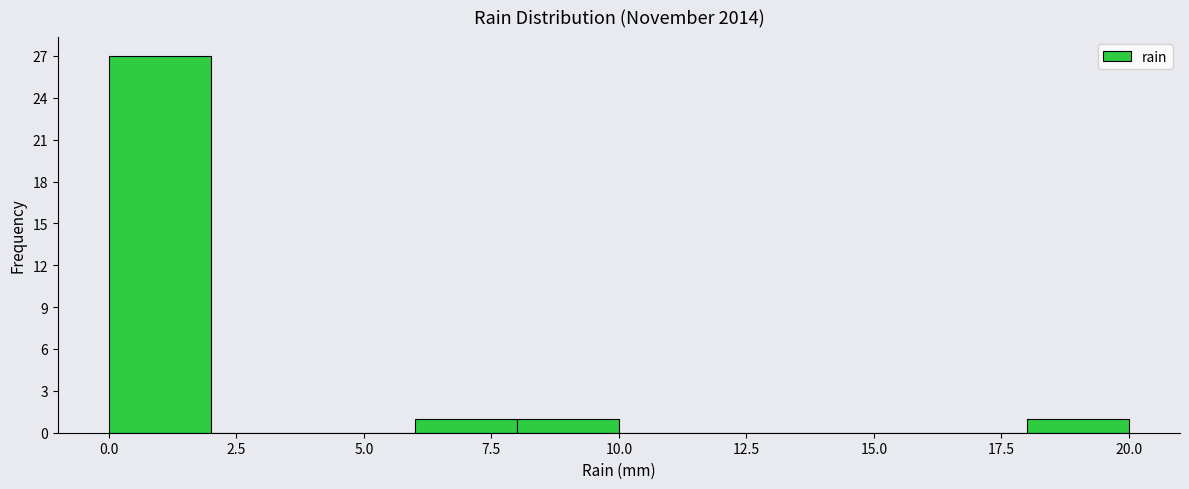

Reading left to right, transcribe this chart: for each bar, give the range it covers on the x-axis and its height. The values are not printed on the chart, so give them approximately, as read against the axis.

0 to 2: 27
2 to 4: 0
4 to 6: 0
6 to 8: 1
8 to 10: 1
10 to 12: 0
12 to 14: 0
14 to 16: 0
16 to 18: 0
18 to 20: 1